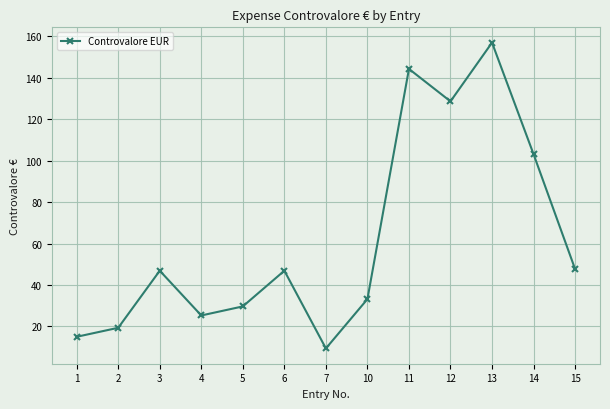

Is this an area chart (filled region under the line)?

No